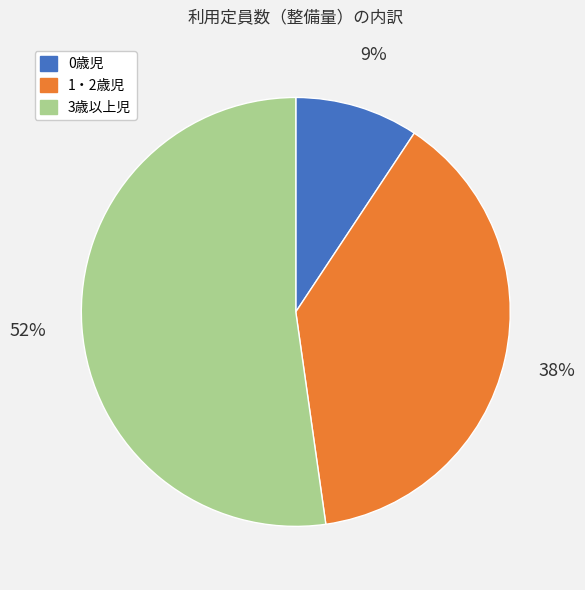

To the nearest percent, what percentage of the pie is 0歳児?

9%